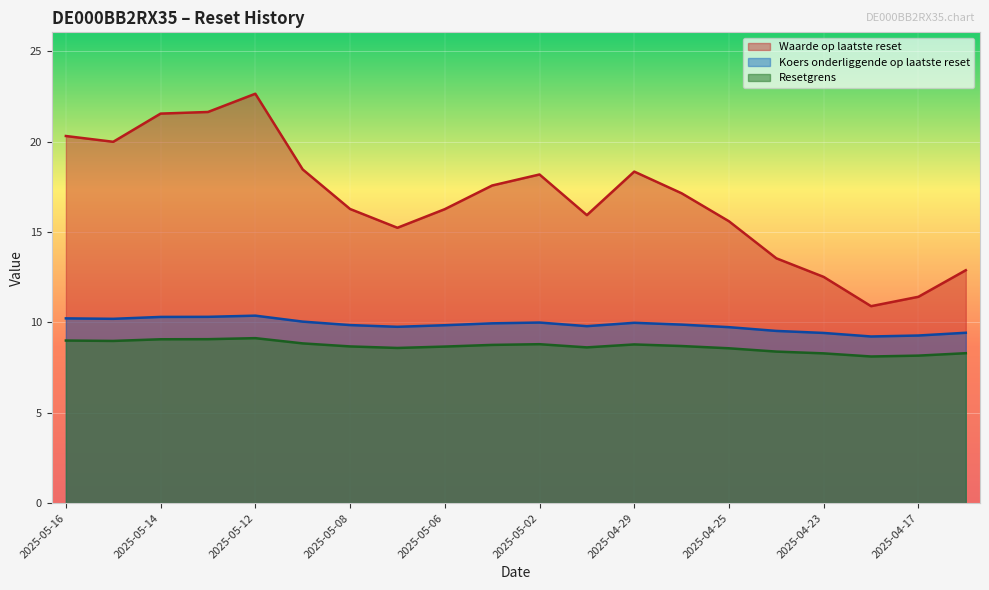

How many categories are shown in the chart?

20